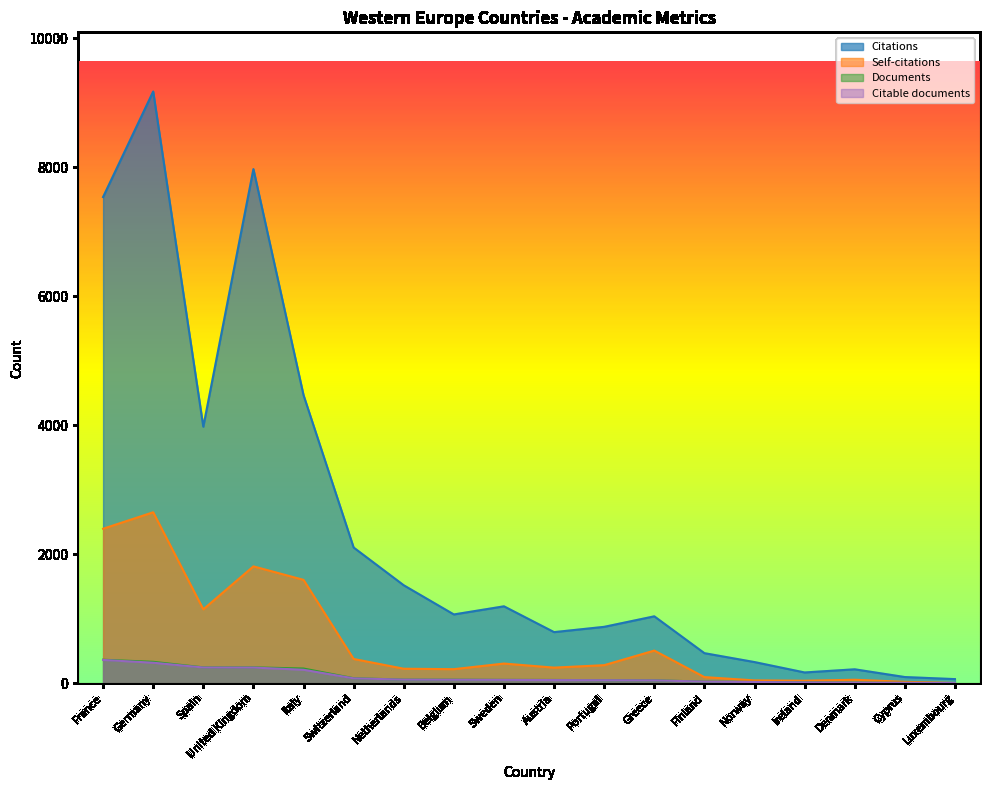

What is the difference between the Citations values at United Kingdom and Italy?

3502